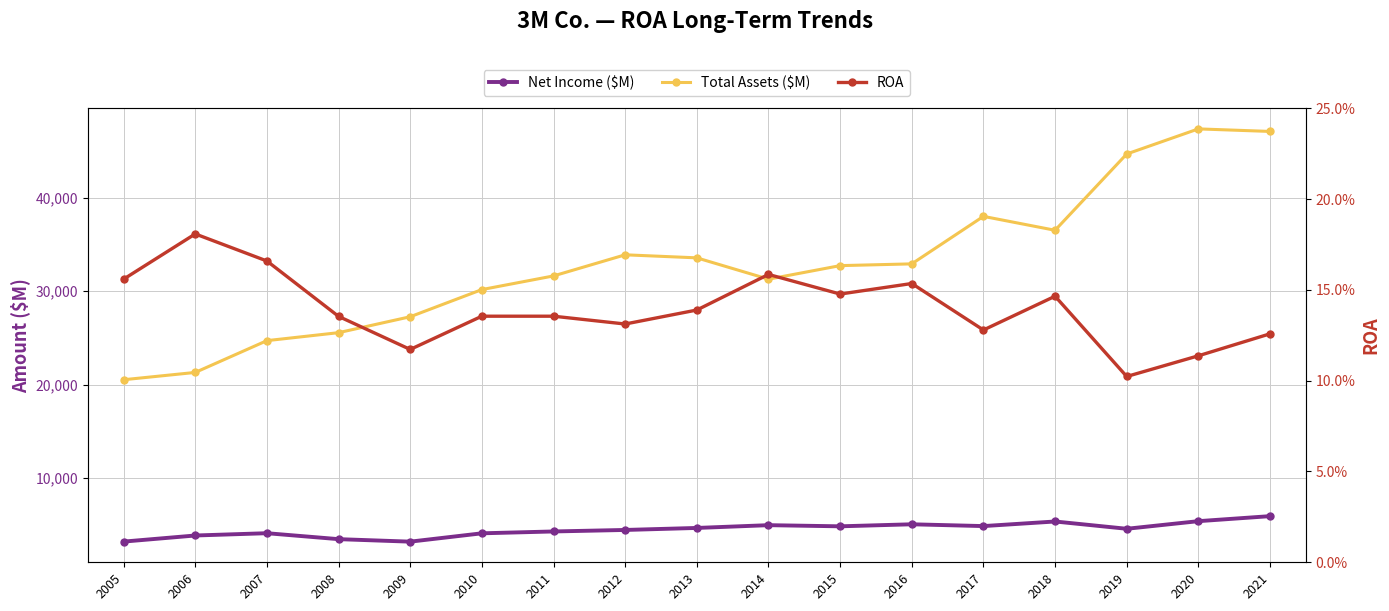

At how many categories does at least one series exceed 37727?

4